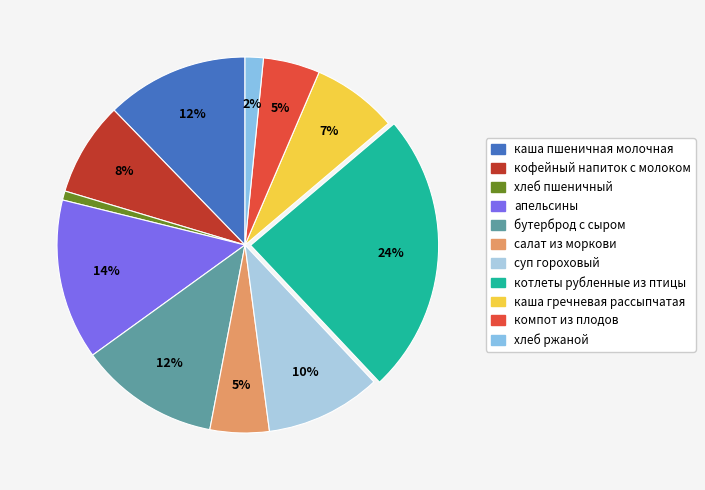

Rank the categories by value from highest to lowest.

котлеты рубленные из птицы, апельсины, каша пшеничная молочная, бутерброд с сыром, суп гороховый, кофейный напиток с молоком, каша гречневая рассыпчатая, салат из моркови, компот из плодов, хлеб ржаной, хлеб пшеничный